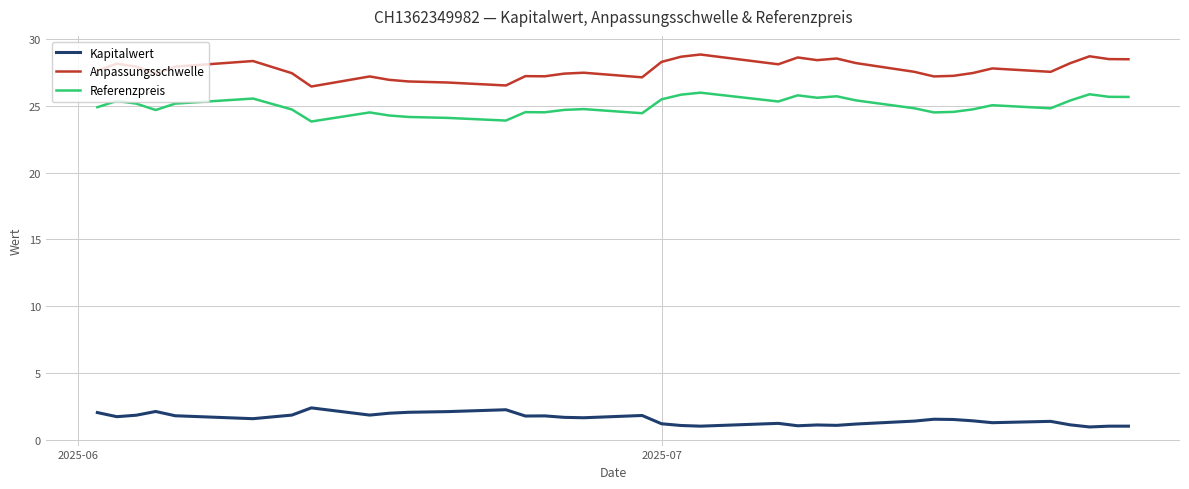

What are all the series names shown in the legend?

Kapitalwert, Anpassungsschwelle, Referenzpreis